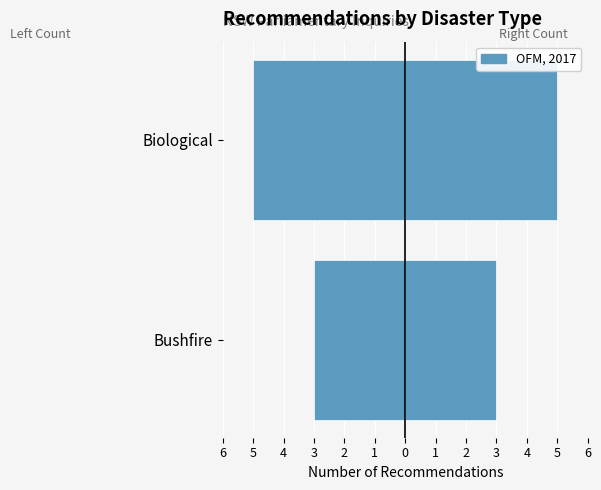

What is the difference between the maximum and minimum values in the Biological series?

2